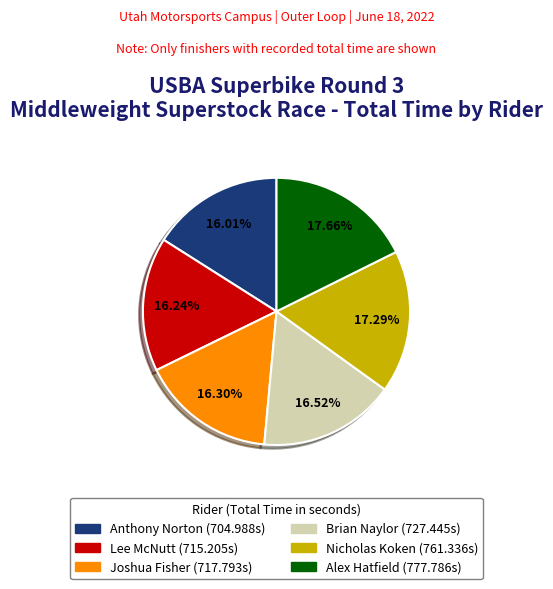

What is the ratio of the value at Joshua Fisher to the value at Nicholas Koken?

0.9